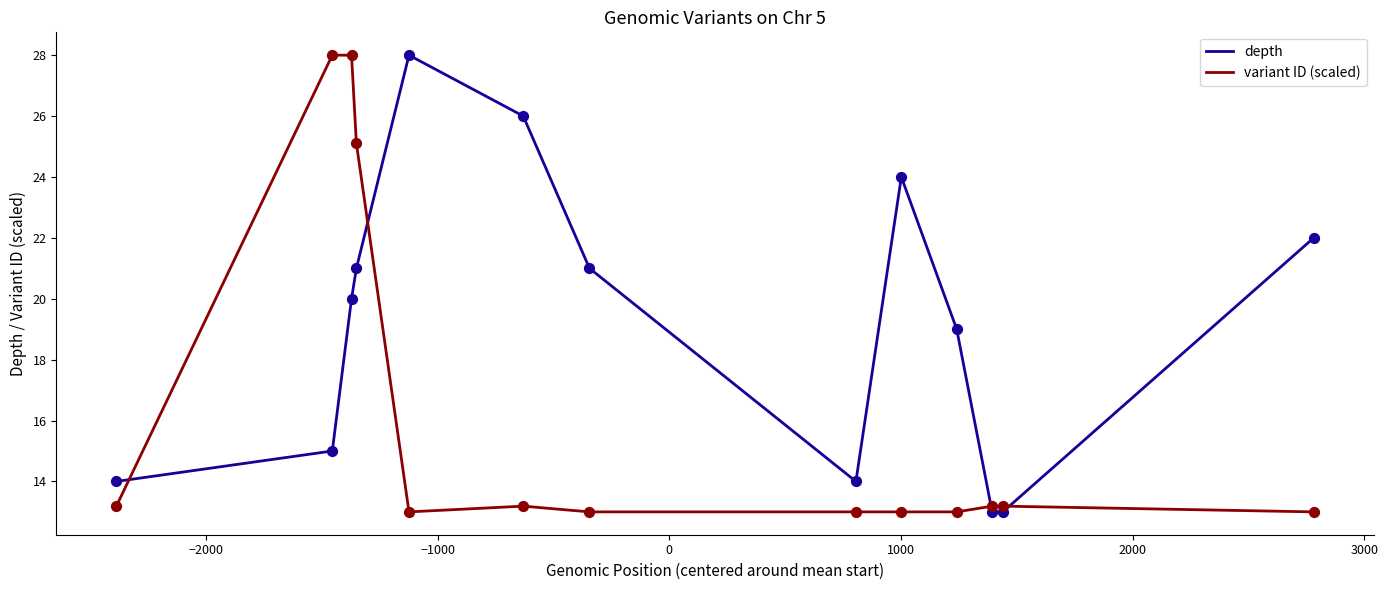

True or false: variant ID (scaled) and depth cross at least once.

True